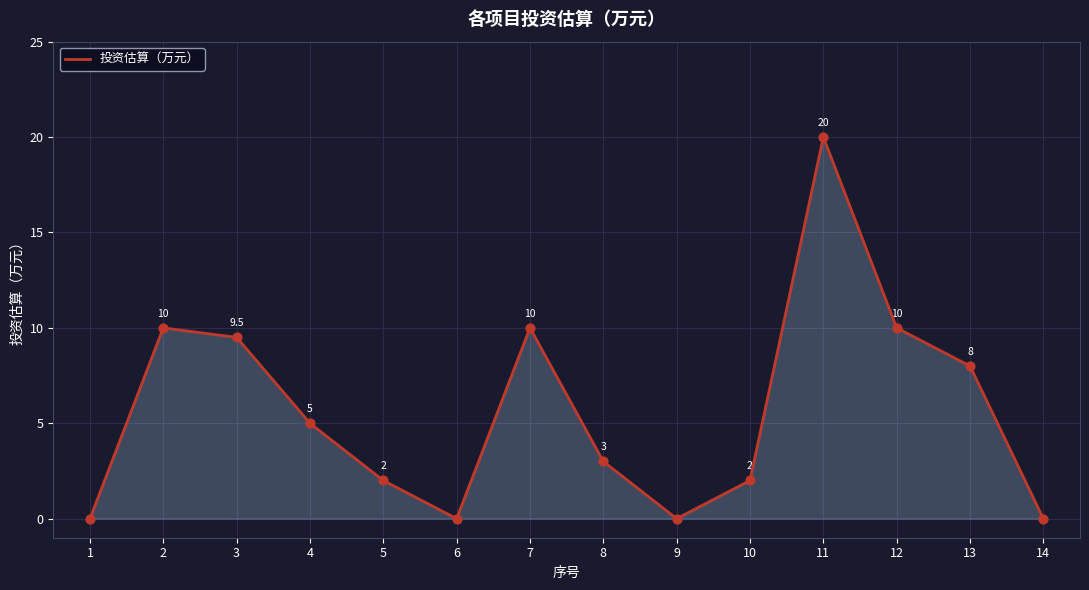

Approximately how many times larger is the value at 12 compared to 5?

5.0